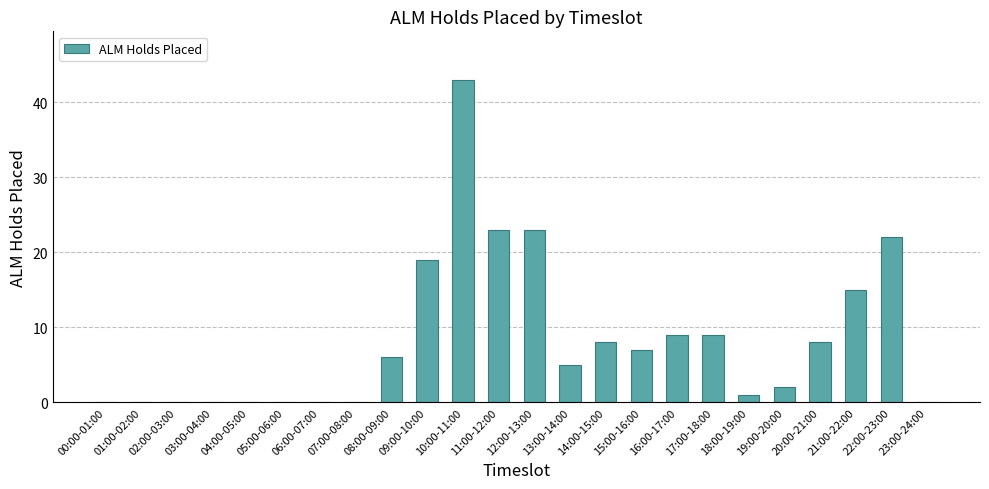

The chart shows a value of 11 at 20:00-21:00. True or false?

False